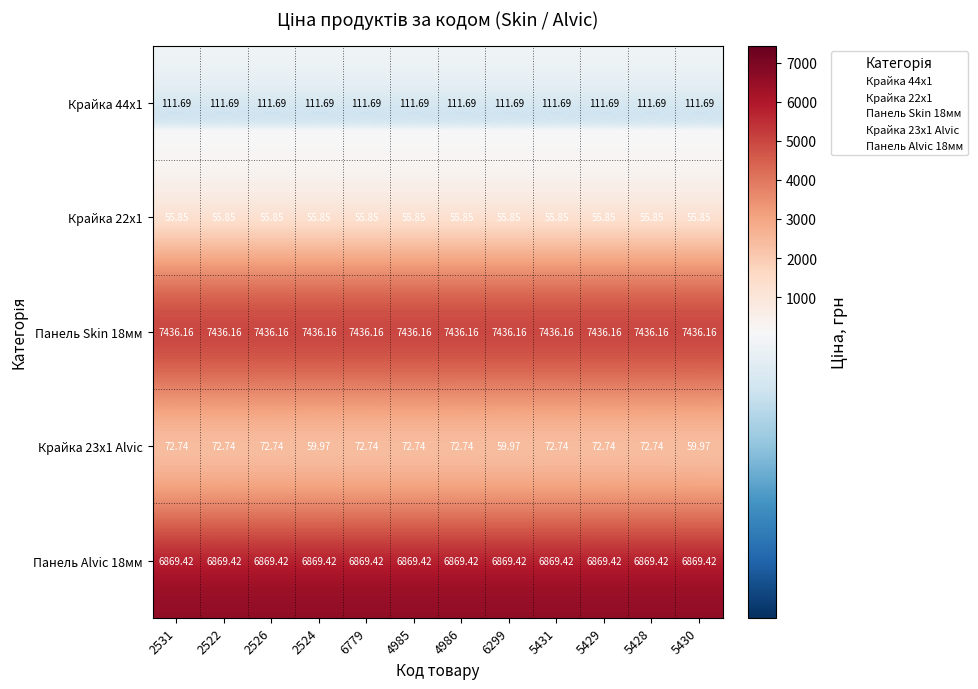

Reading left to right, list all the values displayed in this chart.

Крайка 44x1: 2531=111.7	2522=111.7	2526=111.7	2524=111.7	6779=111.7	4985=111.7	4986=111.7	6299=111.7	5431=111.7	5429=111.7	5428=111.7	5430=111.7
Крайка 22x1: 2531=55.9	2522=55.9	2526=55.9	2524=55.9	6779=55.9	4985=55.9	4986=55.9	6299=55.9	5431=55.9	5429=55.9	5428=55.9	5430=55.9
Панель Skin 18мм: 2531=7436.2	2522=7436.2	2526=7436.2	2524=7436.2	6779=7436.2	4985=7436.2	4986=7436.2	6299=7436.2	5431=7436.2	5429=7436.2	5428=7436.2	5430=7436.2
Крайка 23x1 Alvic: 2531=72.7	2522=72.7	2526=72.7	2524=60.0	6779=72.7	4985=72.7	4986=72.7	6299=60.0	5431=72.7	5429=72.7	5428=72.7	5430=60.0
Панель Alvic 18мм: 2531=6869.4	2522=6869.4	2526=6869.4	2524=6869.4	6779=6869.4	4985=6869.4	4986=6869.4	6299=6869.4	5431=6869.4	5429=6869.4	5428=6869.4	5430=6869.4